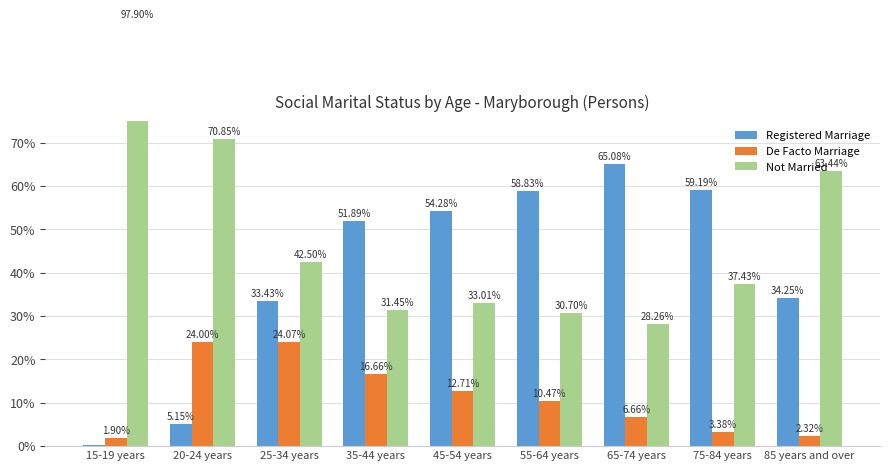

Rank the series by their maximum value, from highest to lowest.

Not Married, Registered Marriage, De Facto Marriage